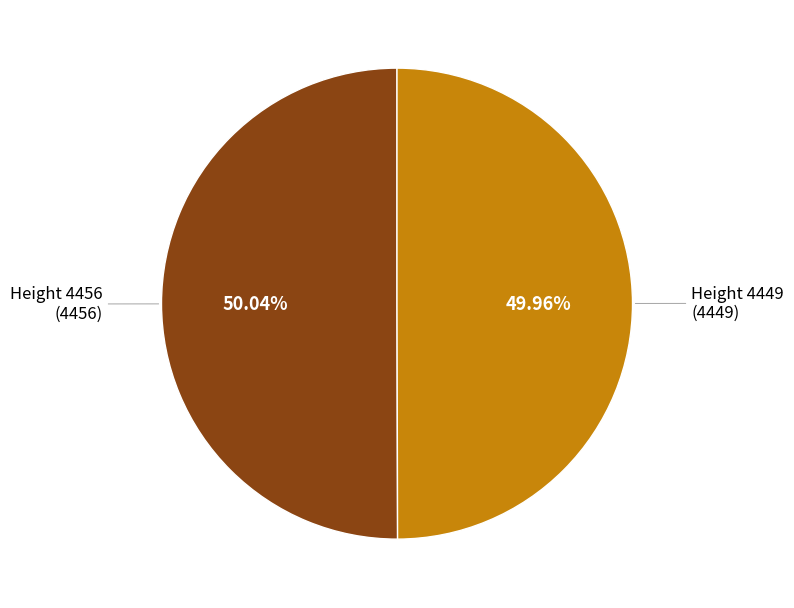

To the nearest percent, what is the average slice percentage?

50%